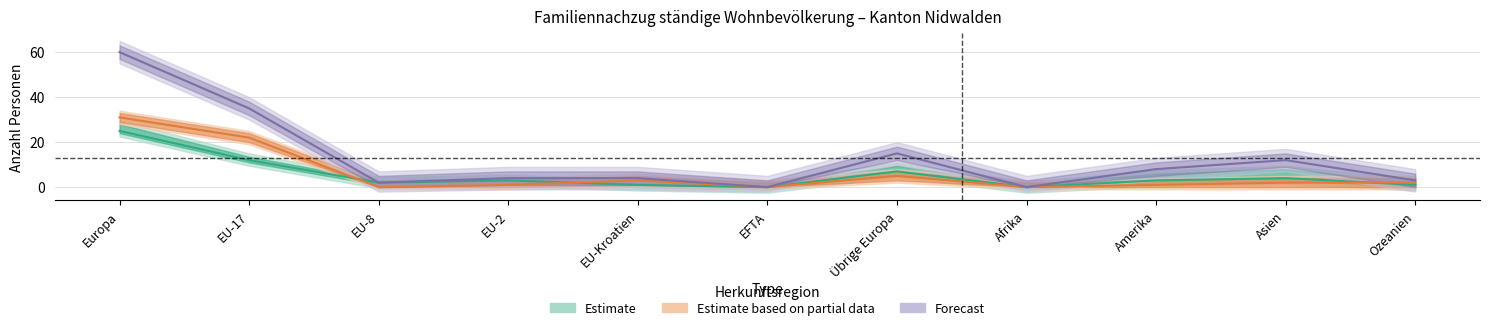

What position from the right is Asien?

2